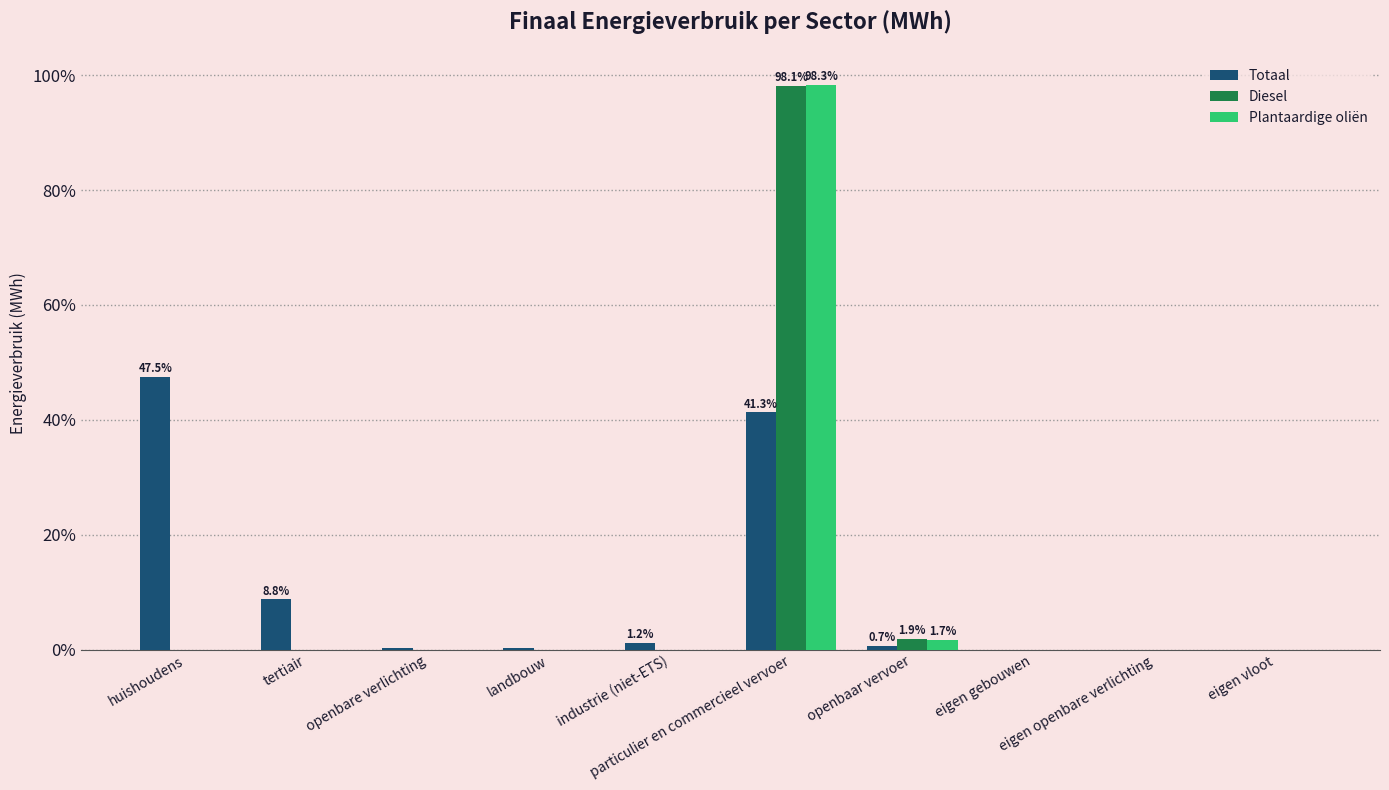

What is the highest value of the Diesel series?

98.1